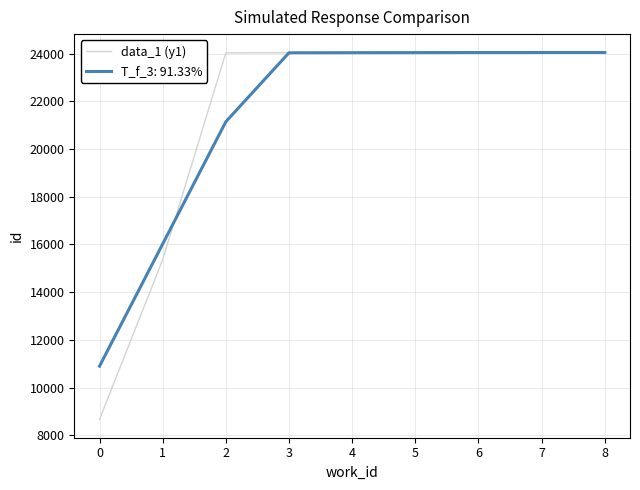

What is the total value across all series at 7?

48094